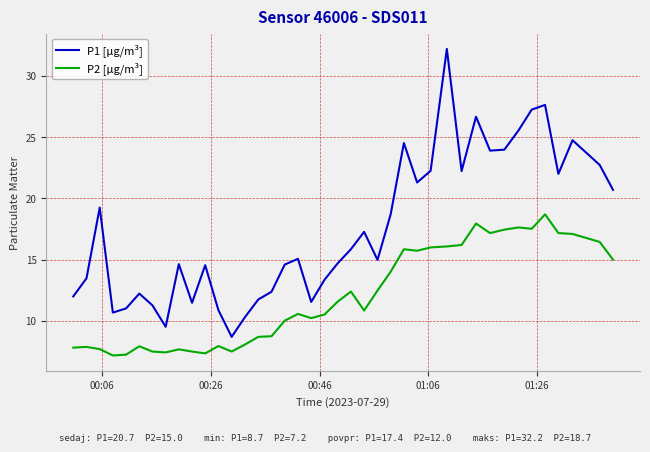

How many series are shown in this chart?

2